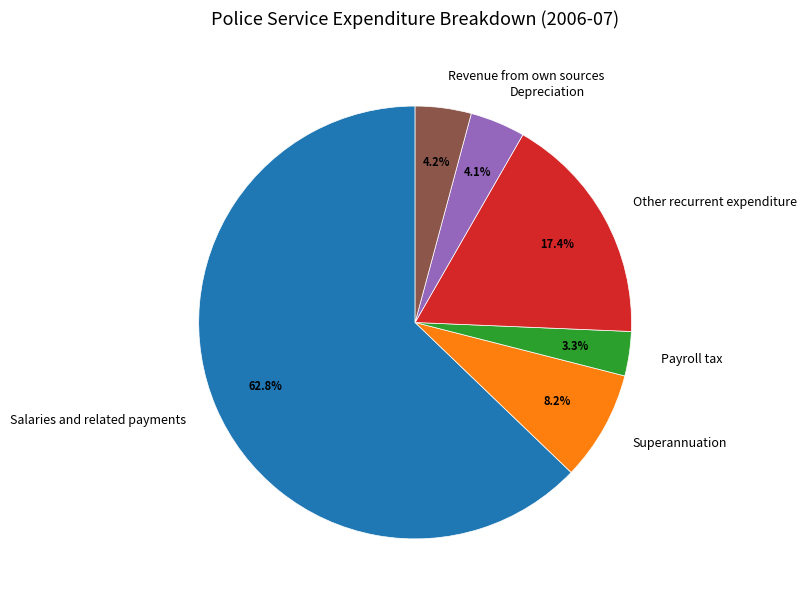

Which category has the smallest portion of the pie?

Payroll tax